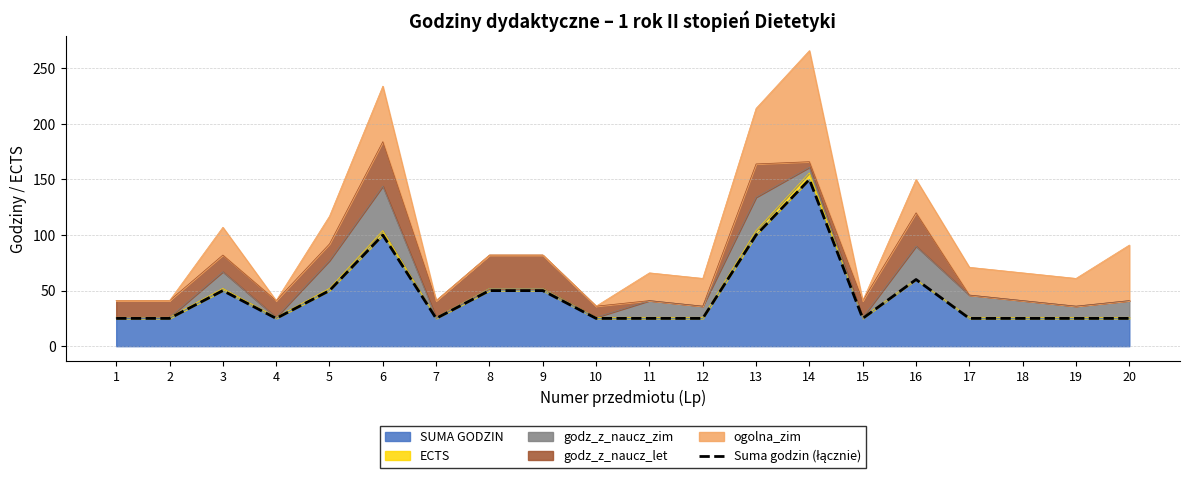

What is the difference between the second highest and minimum values?

75